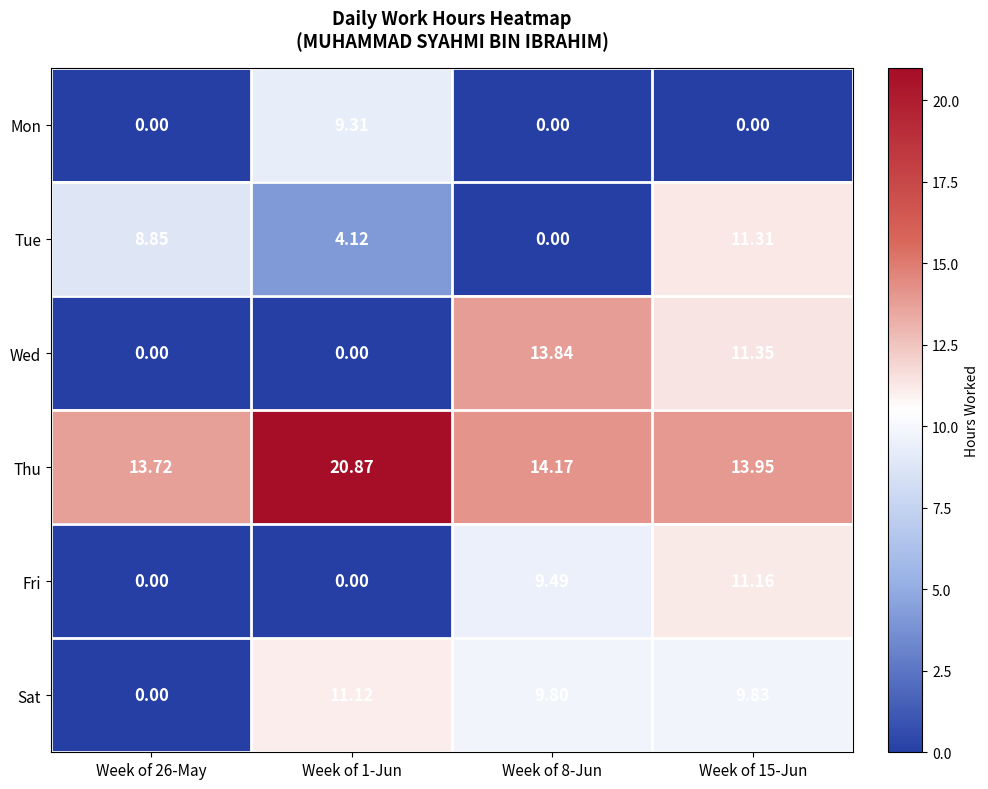

Between Week of 1-Jun and Week of 15-Jun, which series saw the biggest shift?

Wed